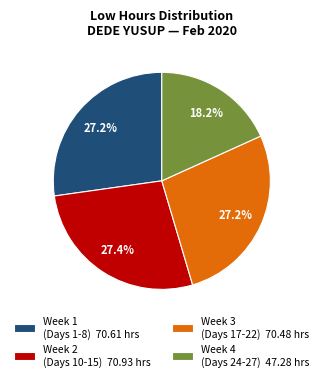

Does any single category account for the majority?

No